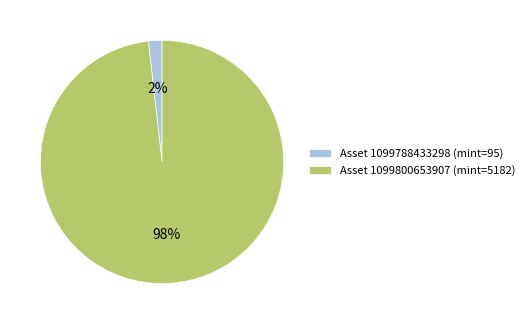

Which has a higher value, Asset 1099788433298 (mint=95) or Asset 1099800653907 (mint=5182)?

Asset 1099800653907 (mint=5182)